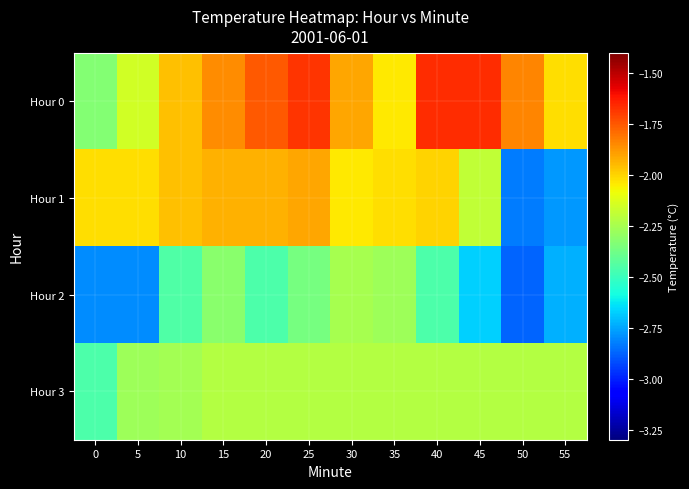

Between 40 and 10, which is larger?

40